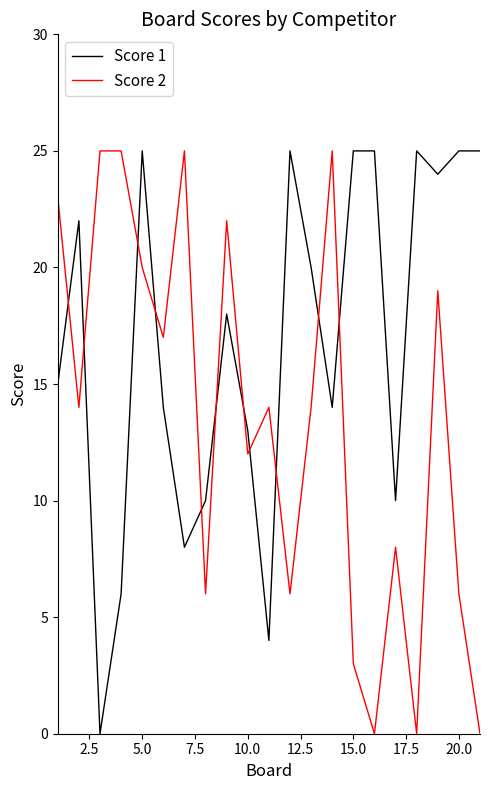

What is the difference between the maximum and minimum values in the Score 1 series?

25